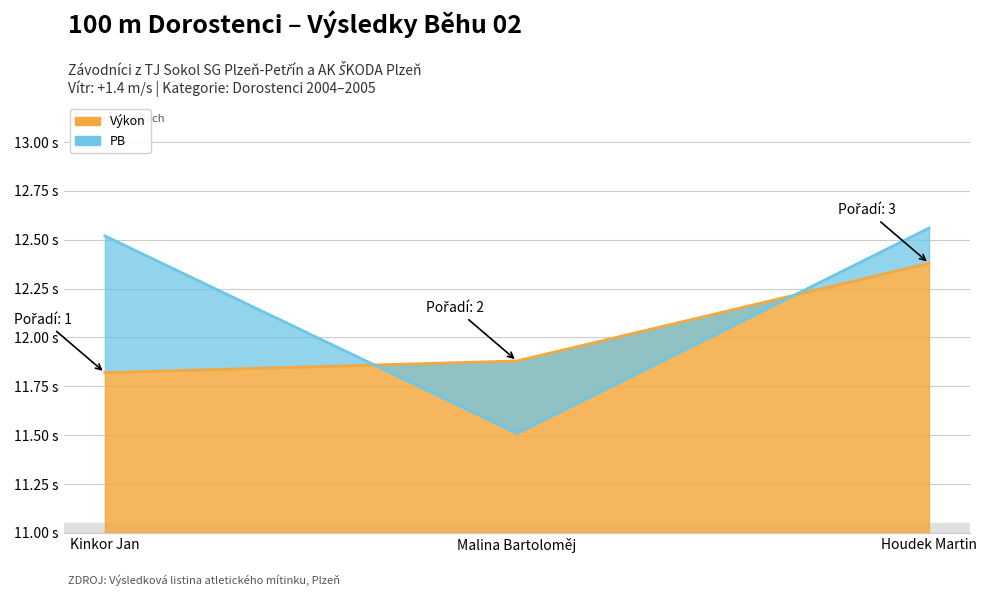

Where is Výkon nearest to the value 12?

Malina Bartoloměj